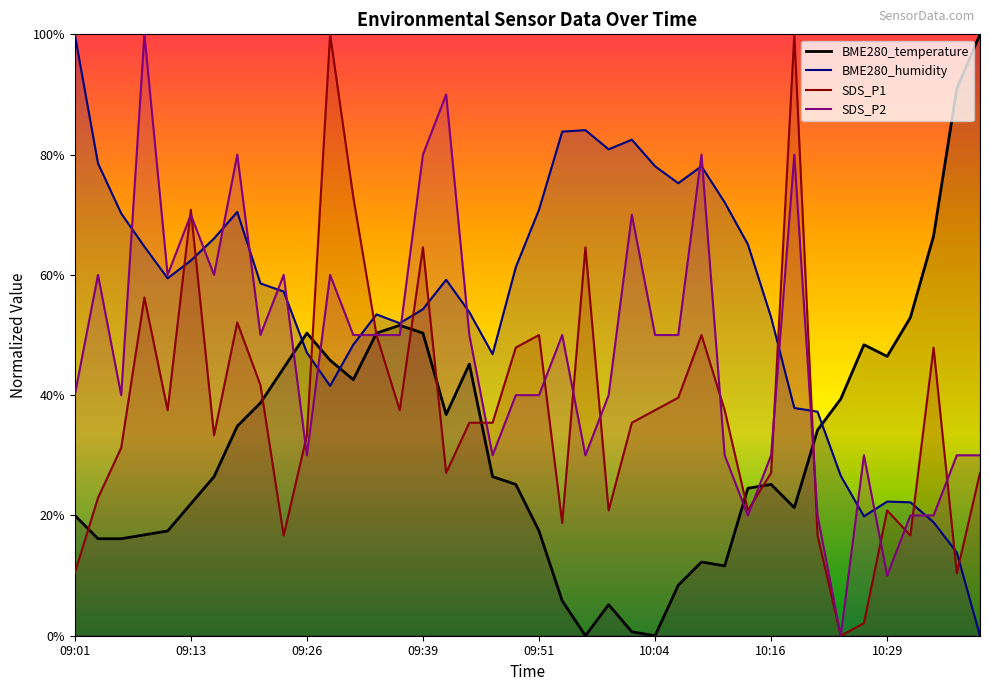

What are all the series names shown in the legend?

BME280_temperature, BME280_humidity, SDS_P1, SDS_P2